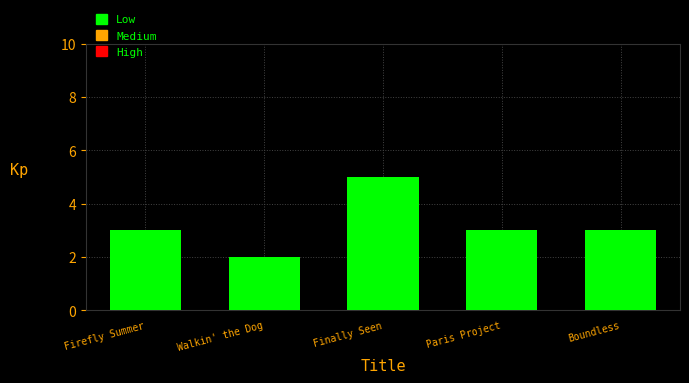

Count the values in the range 3 to 4.

3